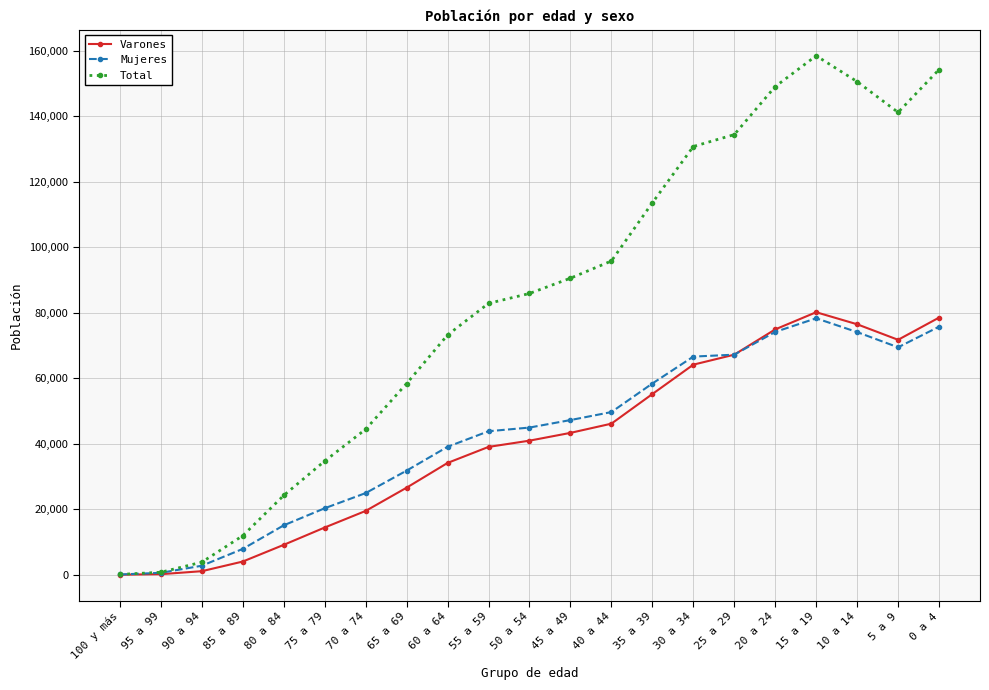

Which series changed the most between 55 a 59 and 40 a 44?

Total